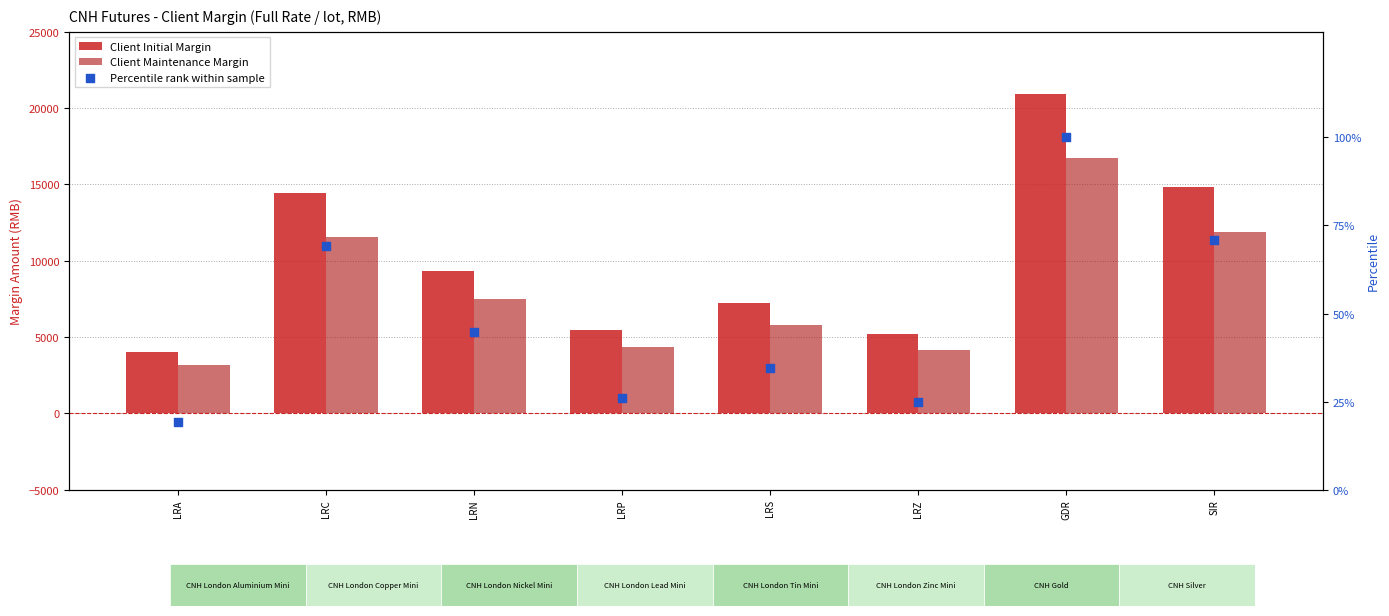

Is the value of Client Initial Margin at LRP greater than the value of Client Maintenance Margin at LRP?

Yes